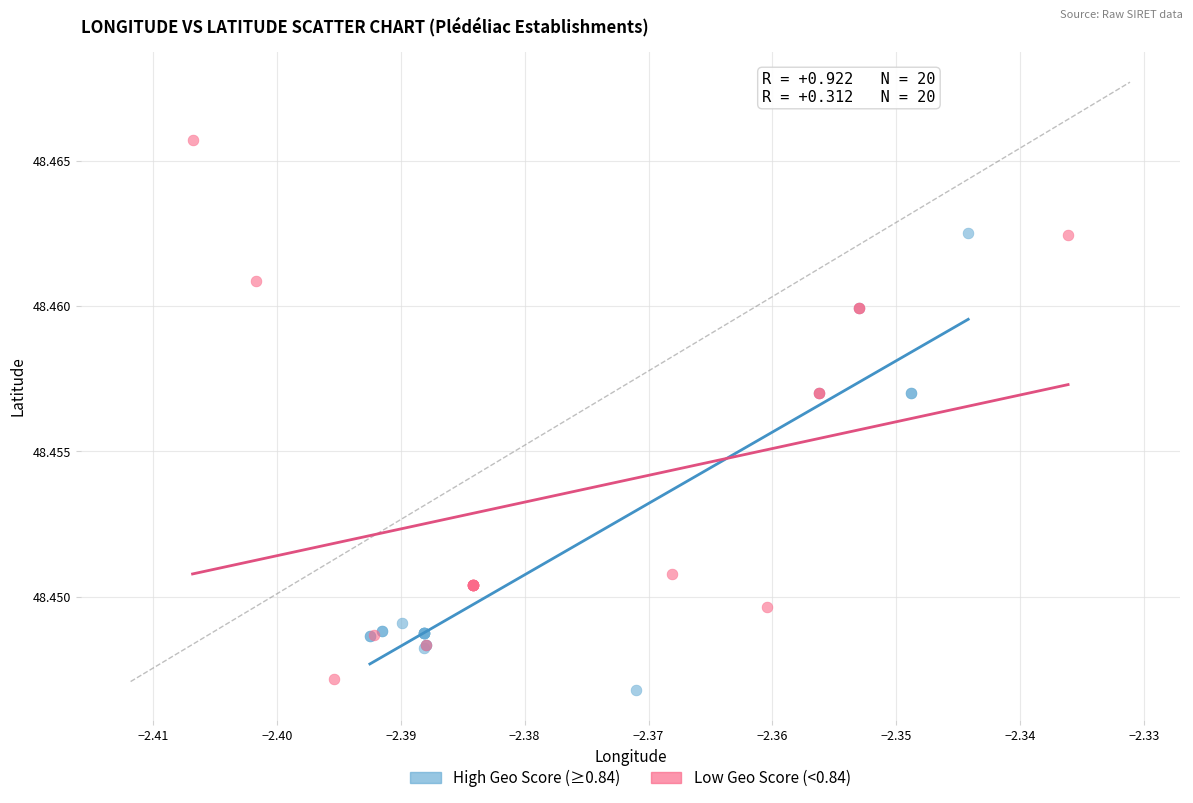

Which series reaches the maximum Y coordinate?

Low Geo Score (<0.84)